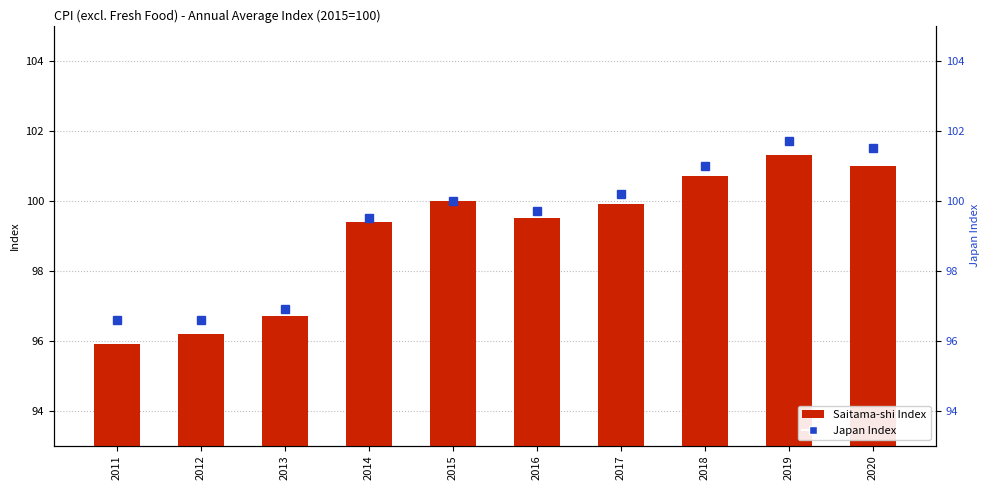

What are all the series names shown in the legend?

Saitama-shi Index, Japan Index